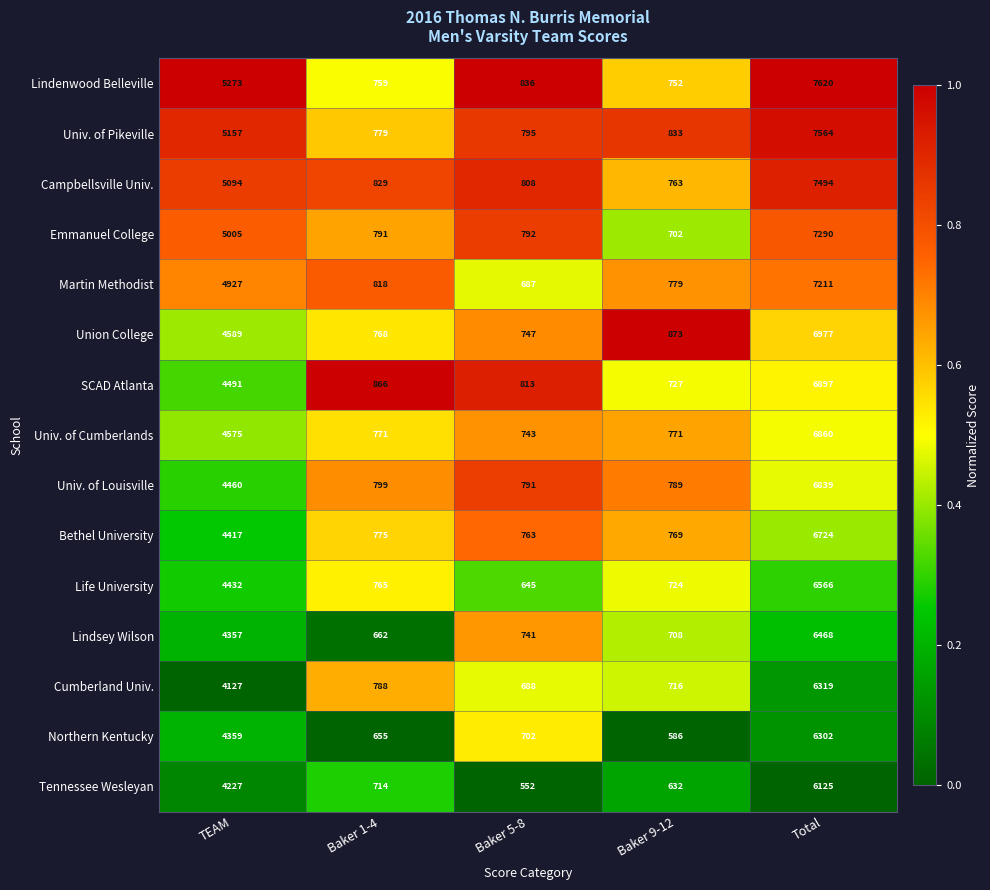

Rank the categories by Bethel University value from lowest to highest.

Baker 5-8, Baker 9-12, Baker 1-4, TEAM, Total